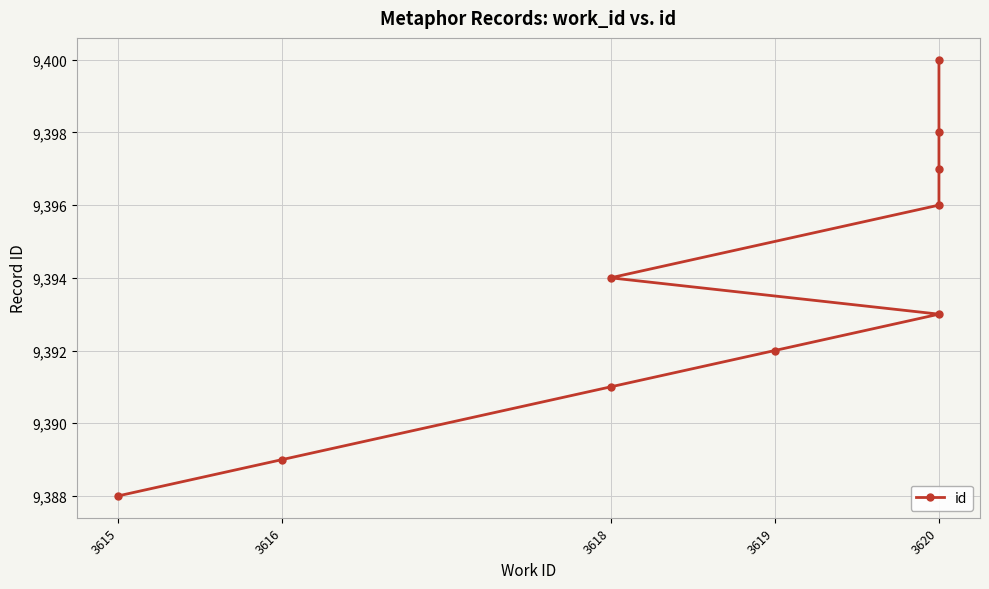

The chart shows a value of 1957 at 3620. True or false?

False